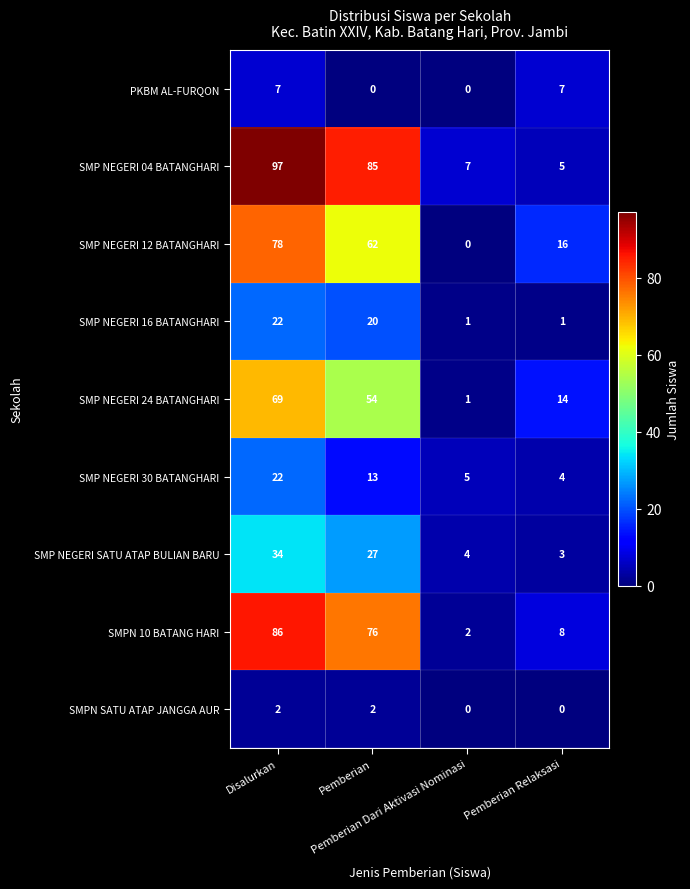

What is the highest value of the SMP NEGERI 24 BATANGHARI series?

69